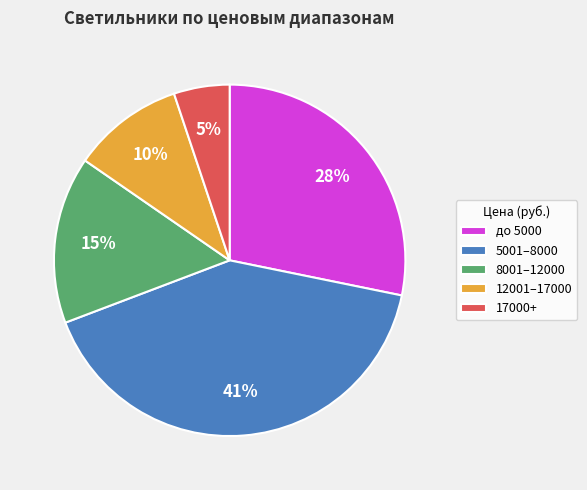

To the nearest percent, what portion does 8001–12000 represent?

15%